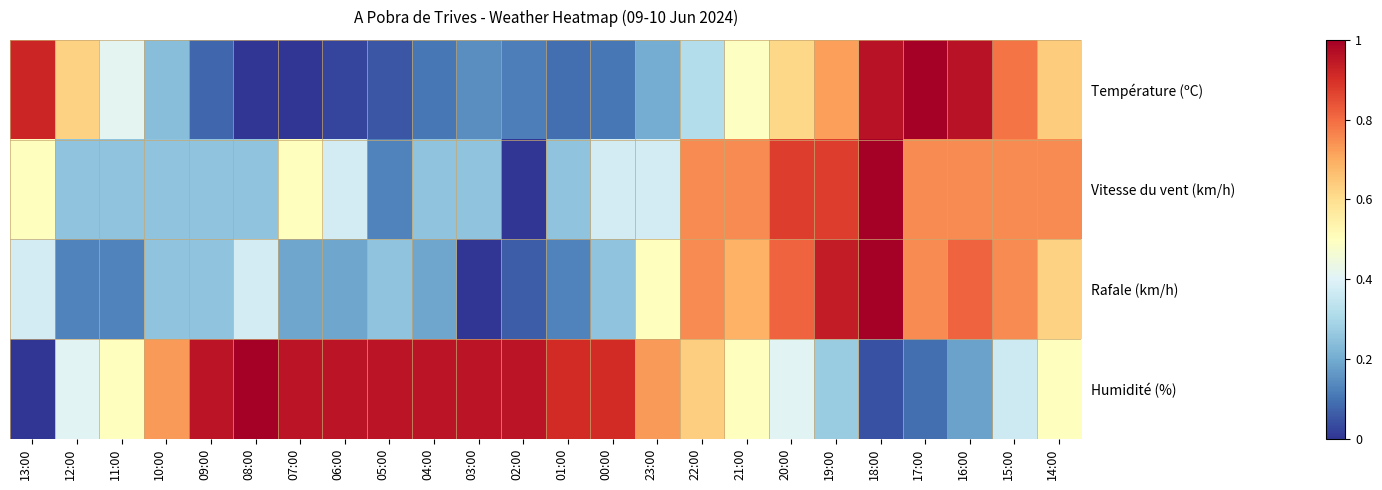

At 03:00, list the series in order from smallest to largest.

Rafale (km/h), Température (ºC), Vitesse du vent (km/h), Humidité (%)